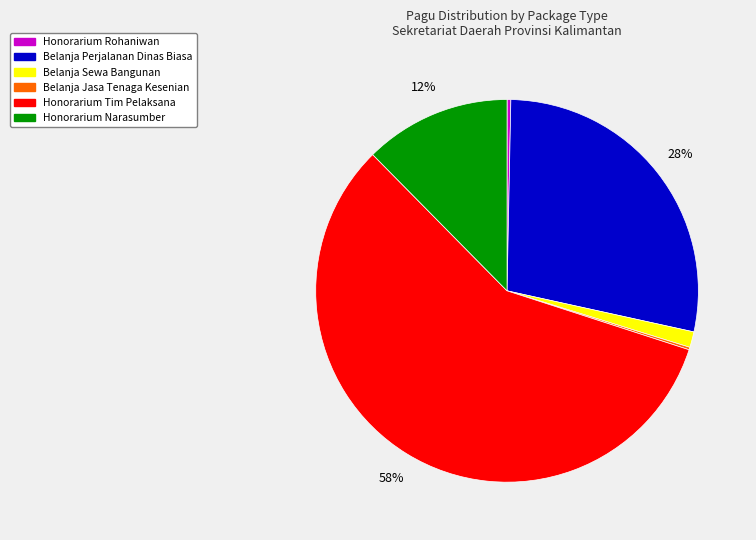

To the nearest percent, what is the average slice percentage?

17%